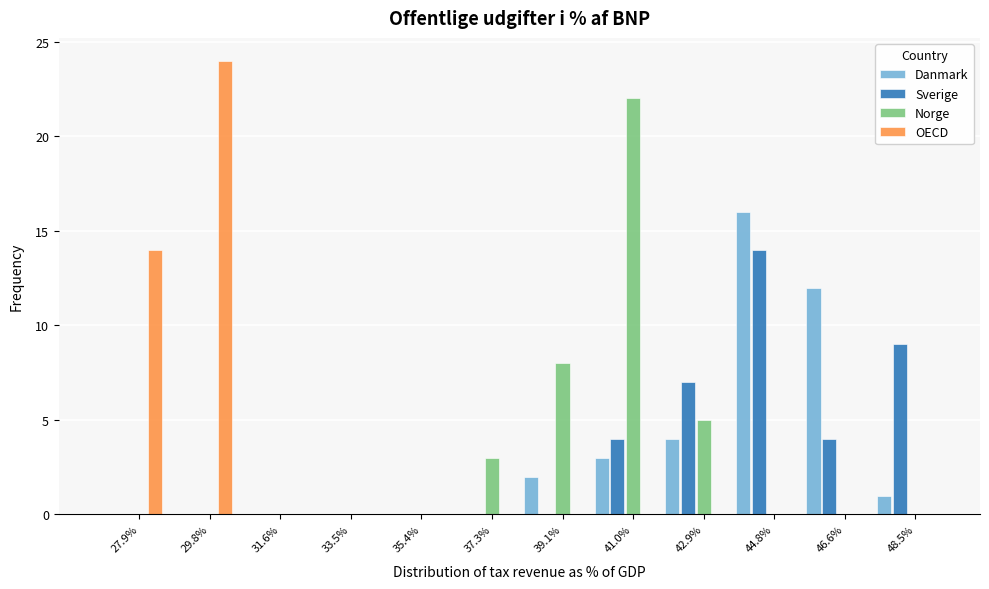

What is the sum of the Danmark values at 44.8% and 42.9%?

20